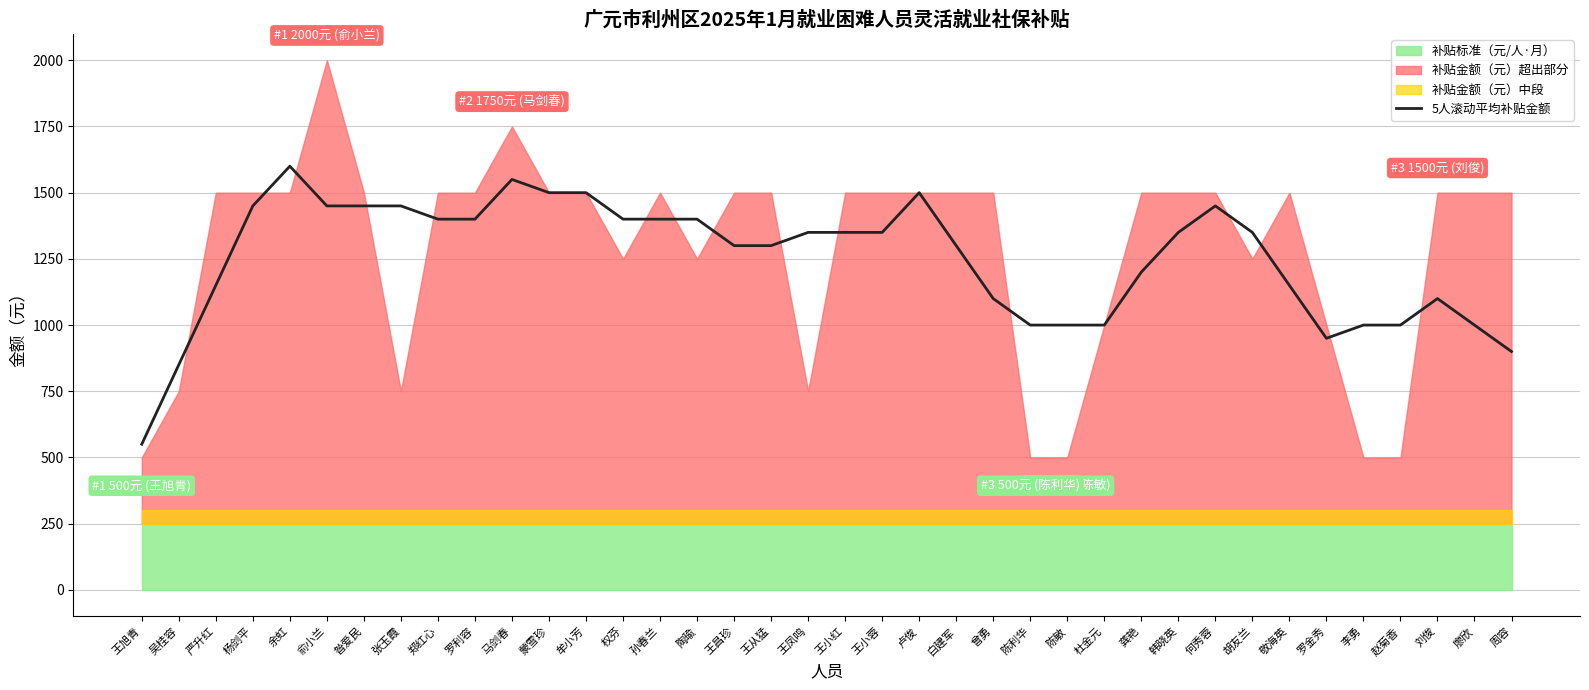

List the labels in order of value, smallest first.

王旭青, 吴桂容, 周容, 罗金秀, 陈利华, 陈敏, 杜金元, 李勇, 赵菊香, 廖欣, 曾勇, 刘俊, 严升红, 敬海英, 龚艳, 王昌珍, 王从猛, 白建军, 王凤鸣, 王小红, 王小蓉, 韩晓英, 胡友兰, 郑红心, 罗利容, 权芬, 孙春兰, 陶瑜, 杨剑平, 俞小兰, 昝爱民, 张玉霞, 何秀蓉, 蒙雪珍, 牟小芳, 卢俊, 马剑春, 余虹